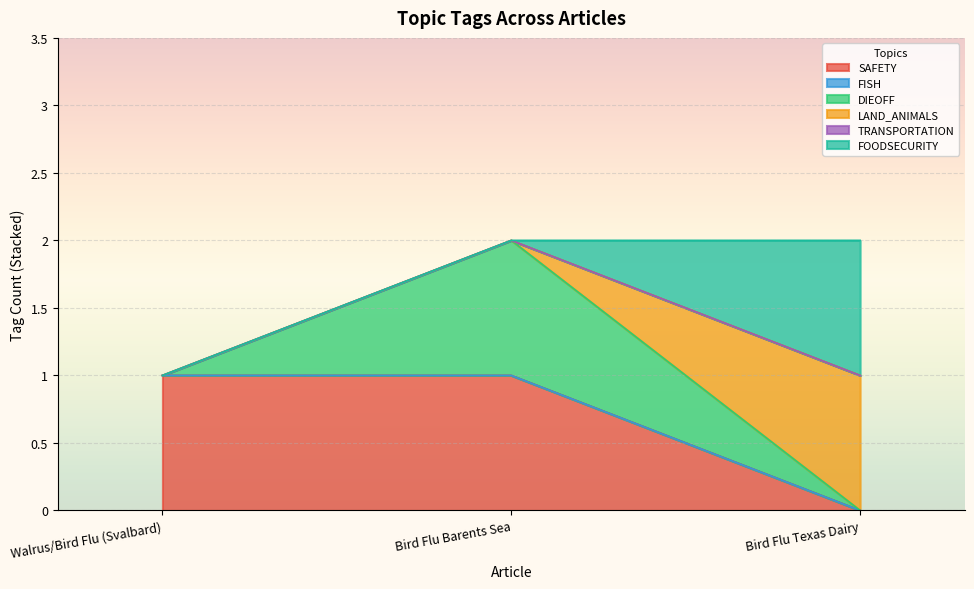

Which category has the highest value across all series?

Bird Flu Barents Sea